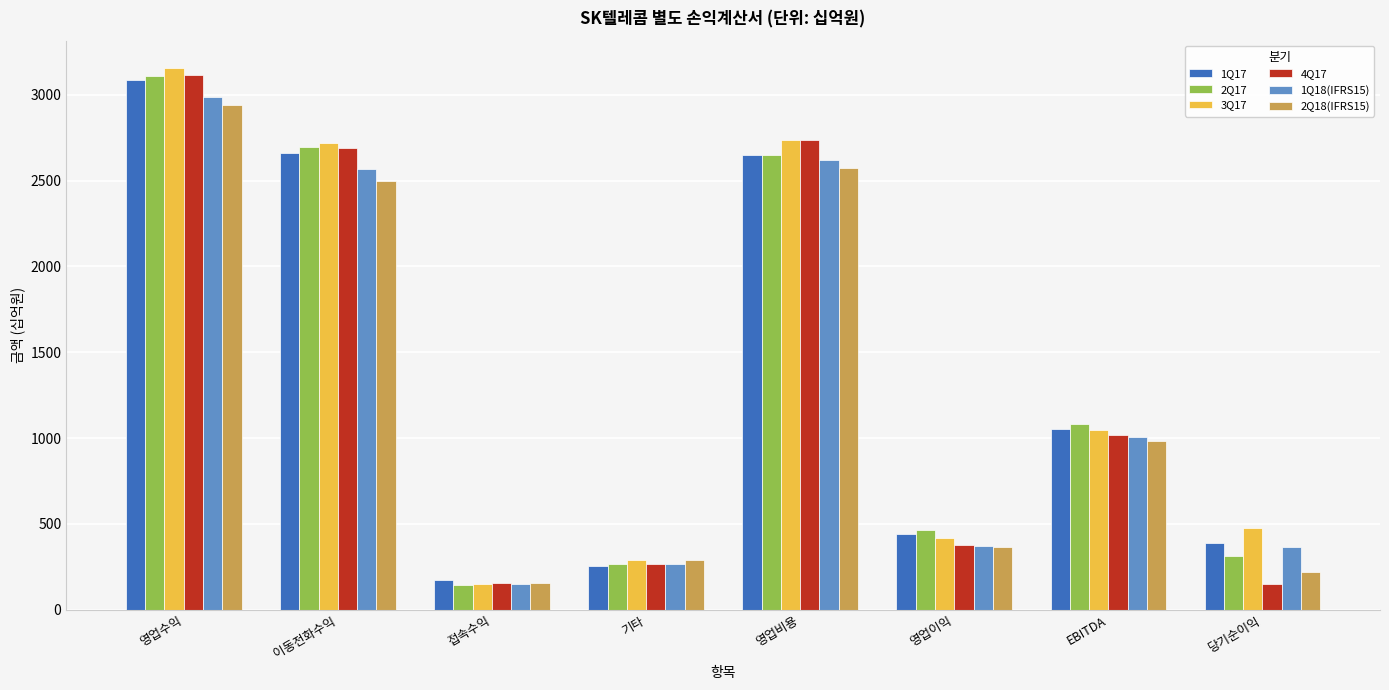

At how many categories does at least one series exceed 1254?

3